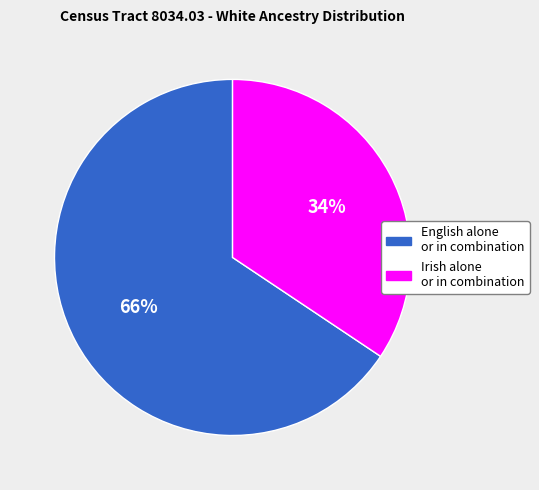

Does any single category account for the majority?

Yes